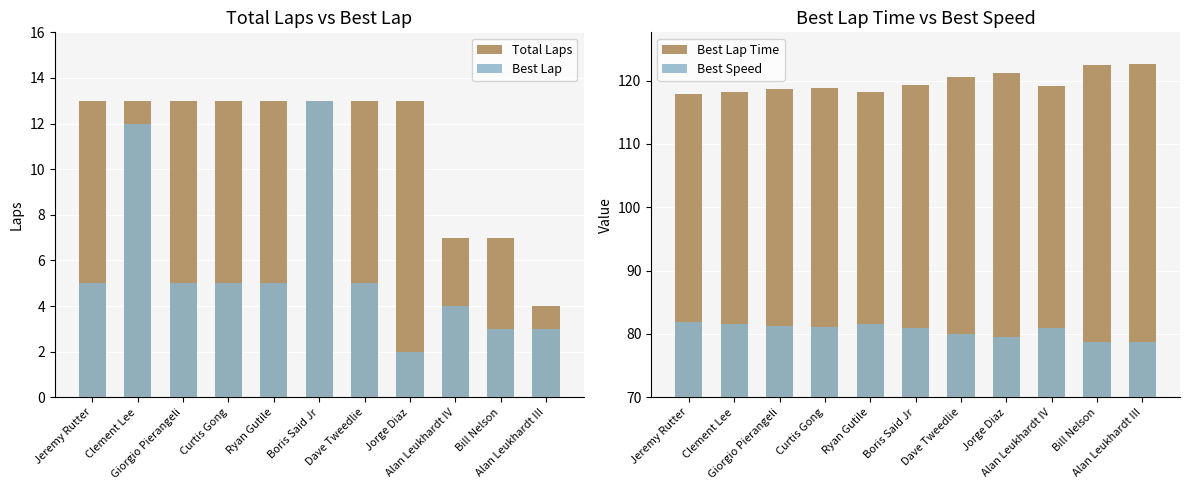

What position from the left is Bill Nelson?

10